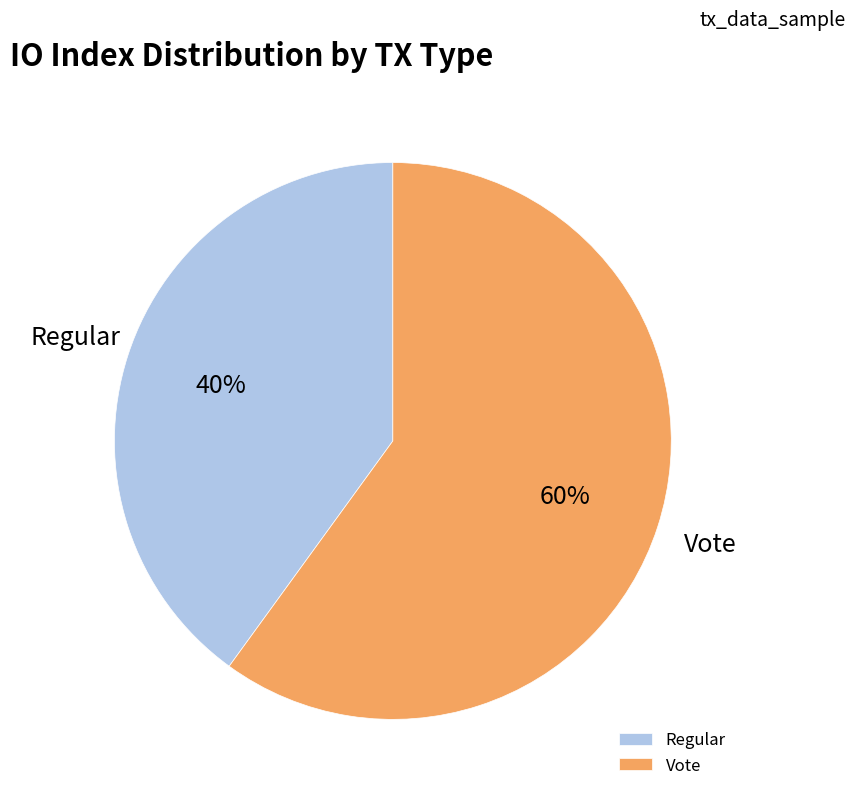

Approximately how many times larger is the value at Vote compared to Regular?

1.5